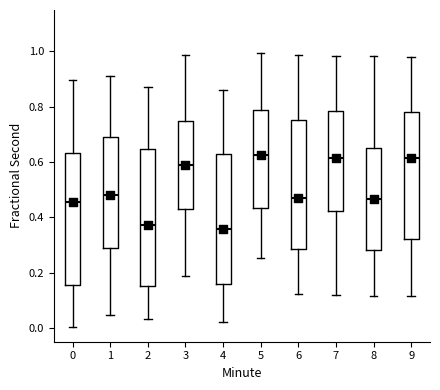

Where does the upper whisker of the box at x = 9 end on the y-axis? The values are not printed on the chart, so give them approximately, as read against the axis.

0.98